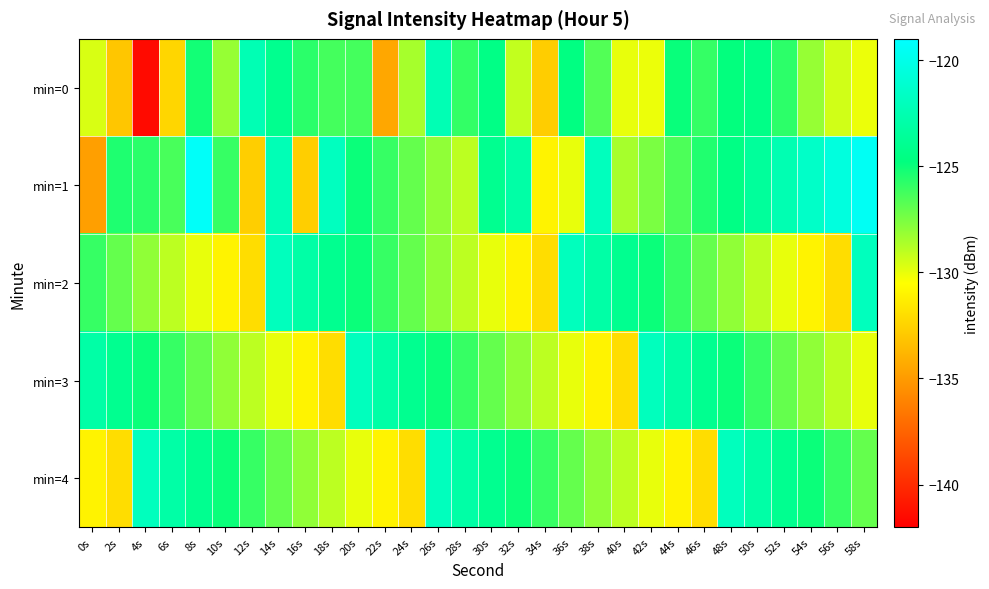

What is the spread (max minus min) of values at 4s?

19.5